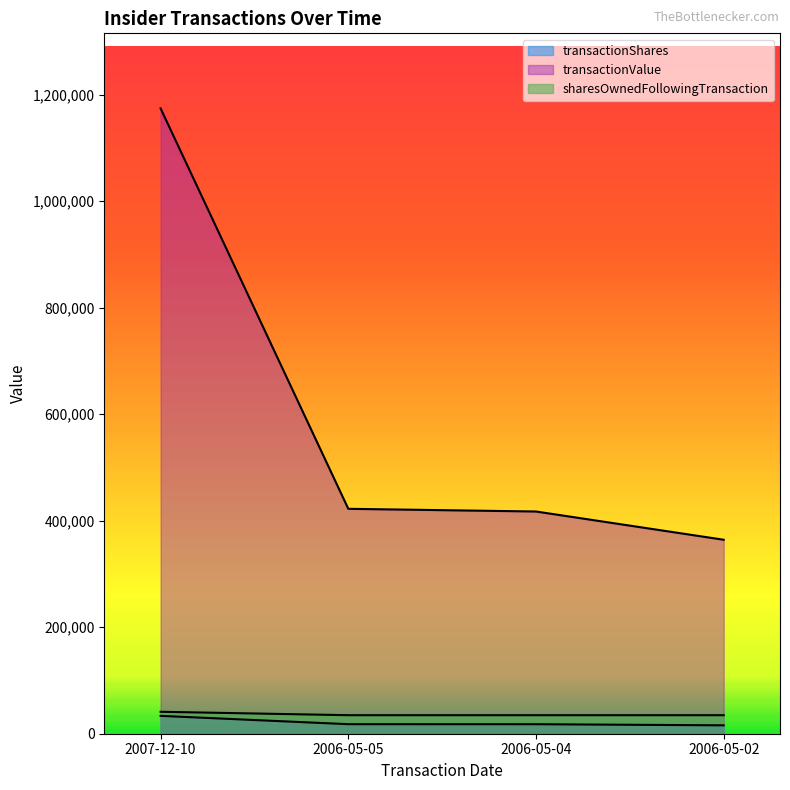

What is the value of the transactionValue point at the 3rd from the left?

417357